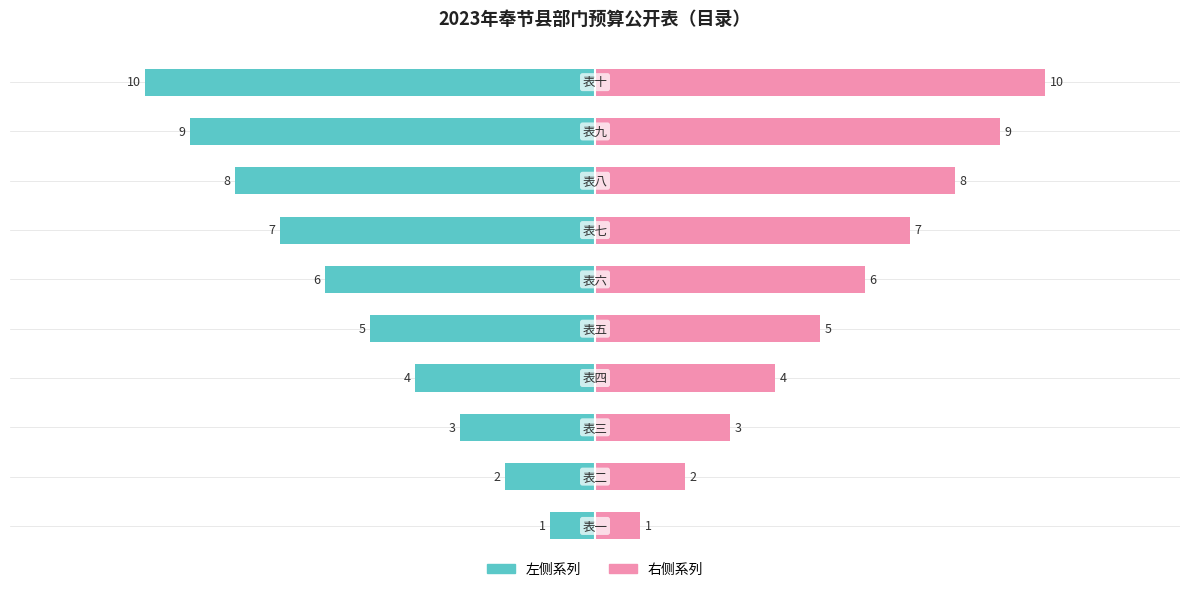

What is the approximate value at 表四?

4